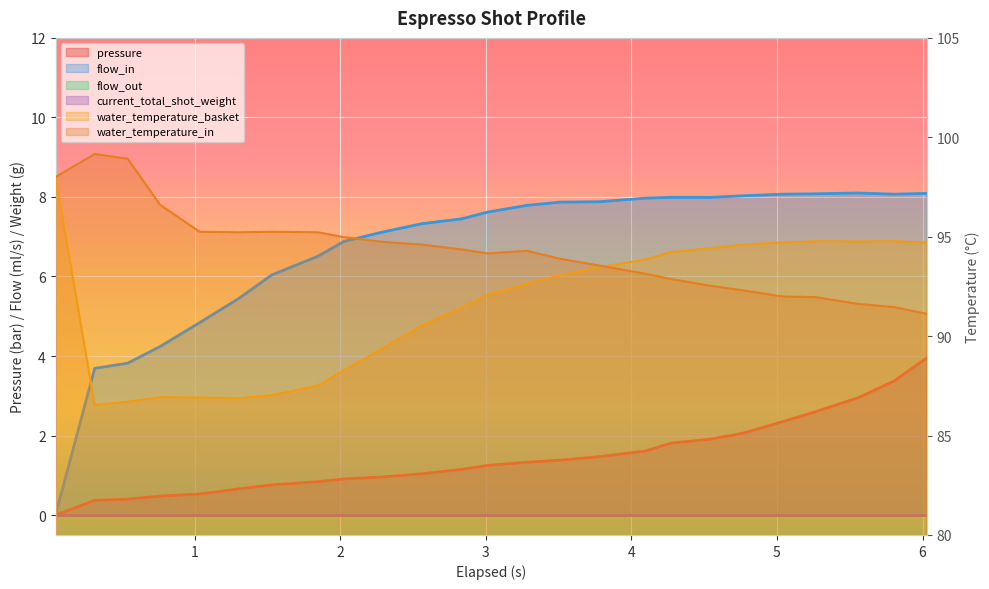

Reading right to left, transcribe all the data shown in this chart.

pressure: 24=4.0	23=3.4	22=3.0	21=2.6	20=2.4	19=2.1	18=1.9	17=1.8	16=1.6	15=1.5	14=1.4	13=1.3	12=1.2	11=1.1	10=1.0	9=1.0	8=0.9	7=0.8	6=0.8	5=0.7	4=0.5	3=0.5	2=0.4	1=0.4	0=0.0
flow_in: 24=8.1	23=8.1	22=8.1	21=8.1	20=8.1	19=8.0	18=8.0	17=8.0	16=8.0	15=7.9	14=7.9	13=7.8	12=7.6	11=7.5	10=7.3	9=7.1	8=6.9	7=6.5	6=6.0	5=5.5	4=4.8	3=4.2	2=3.8	1=3.7	0=0.0
water_temperature_basket: 24=94.7	23=94.8	22=94.8	21=94.8	20=94.7	19=94.6	18=94.4	17=94.2	16=93.8	15=93.5	14=93.1	13=92.6	12=92.1	11=91.4	10=90.5	9=89.4	8=88.3	7=87.5	6=87.0	5=86.9	4=86.9	3=86.9	2=86.7	1=86.5	0=98.0
water_temperature_in: 24=91.1	23=91.5	22=91.6	21=92.0	20=92.0	19=92.3	18=92.5	17=92.9	16=93.1	15=93.5	14=93.9	13=94.3	12=94.2	11=94.4	10=94.6	9=94.7	8=95.0	7=95.2	6=95.2	5=95.2	4=95.2	3=96.6	2=98.9	1=99.2	0=98.0